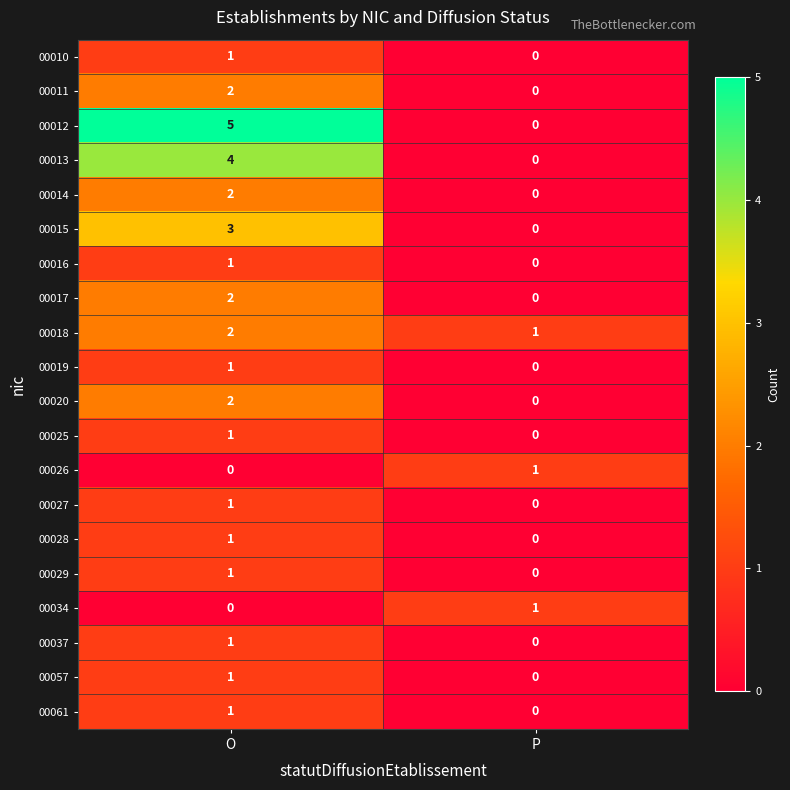

Which series has the largest range (max minus min)?

00012